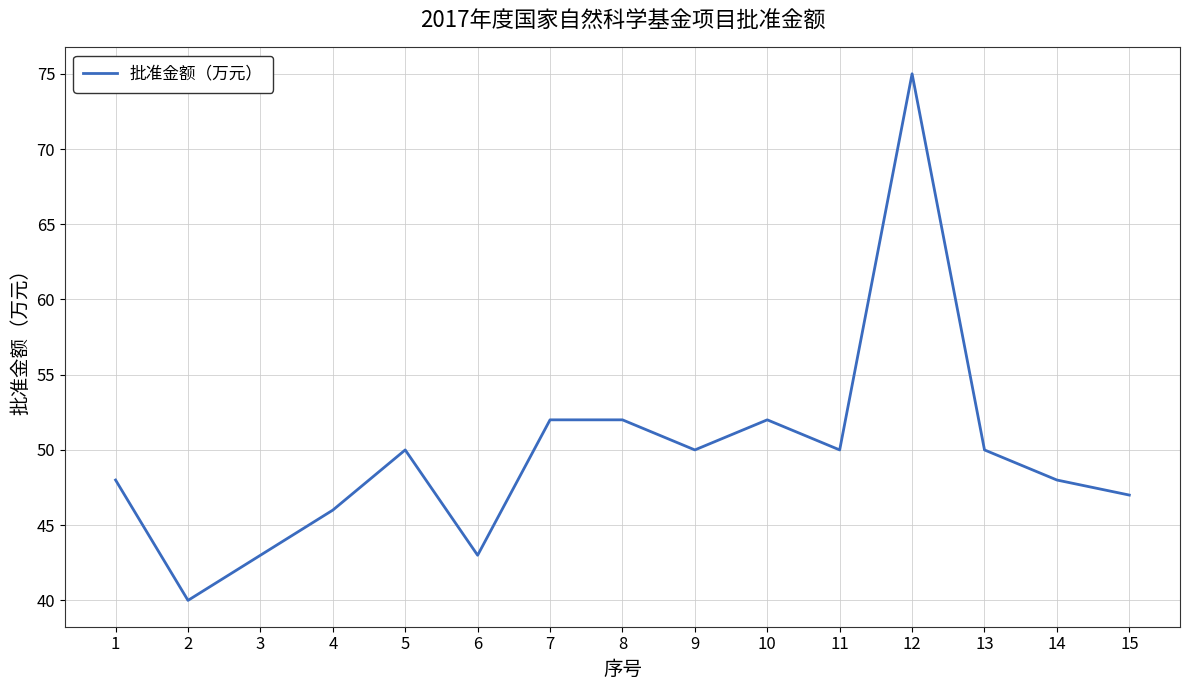

Reading left to right, transcribe all the data shown in this chart.

48	40	43	46	50	43	52	52	50	52	50	75	50	48	47